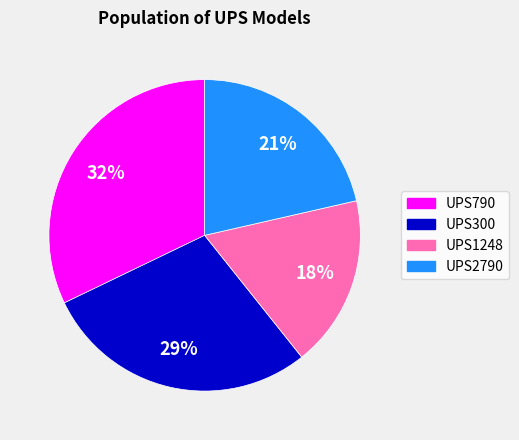

Which has a higher value, UPS790 or UPS300?

UPS790